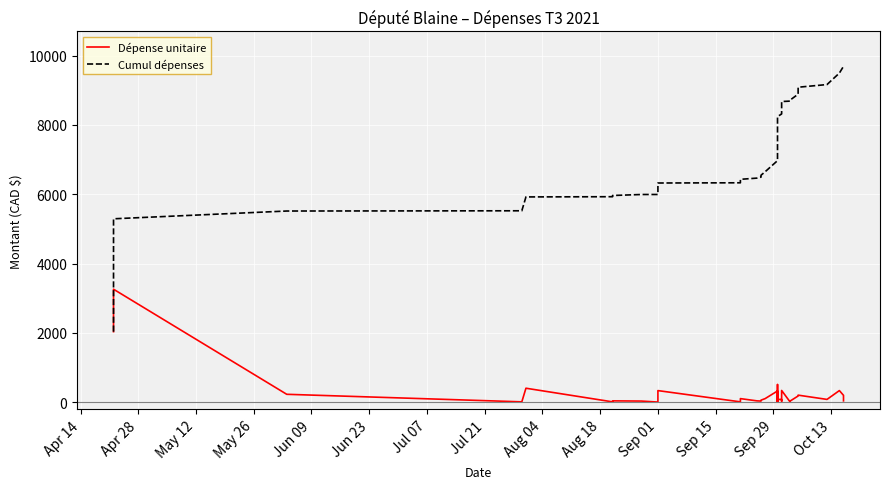

Reading left to right, extract all data points from this chart.

Dépense unitaire: 2033.0	3258.0	224.5	6.9	400.0	6.2	35.0	29.0	0.5	331.2	6.2	100.0	35.0	29.0	55.0	100.0	320.5	100.2	170.2	505.5	105.2	45.6	169.9	5.8	16.5	2.0	9.0	64.7	77.7	75.0	24.0	334.9	12.0	25.0	176.0	200.0	77.0	331.7	194.9	35.0
Cumul dépenses: 2033.0	5291.0	5515.5	5522.4	5922.4	5928.6	5963.6	5992.6	5993.1	6324.3	6330.6	6430.5	6465.5	6494.5	6549.5	6649.5	6970.0	7070.3	7240.5	7746.0	7851.3	7896.9	8066.8	8072.6	8089.1	8091.1	8100.1	8164.7	8242.4	8317.4	8341.4	8676.3	8688.3	8713.3	8889.3	9089.3	9166.3	9498.0	9692.9	9727.9